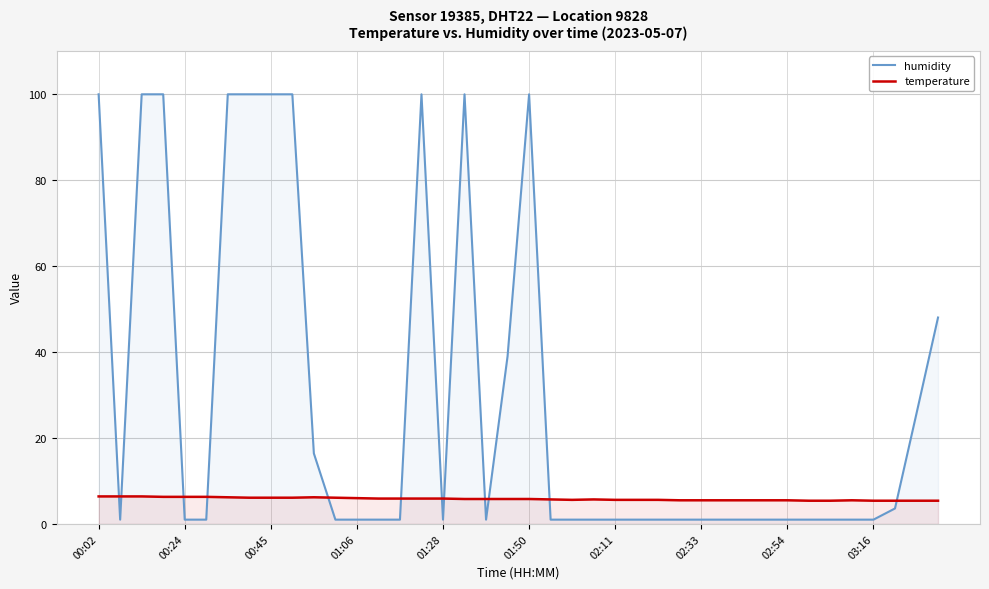

What is the difference between the maximum and minimum values in the humidity series?

98.9